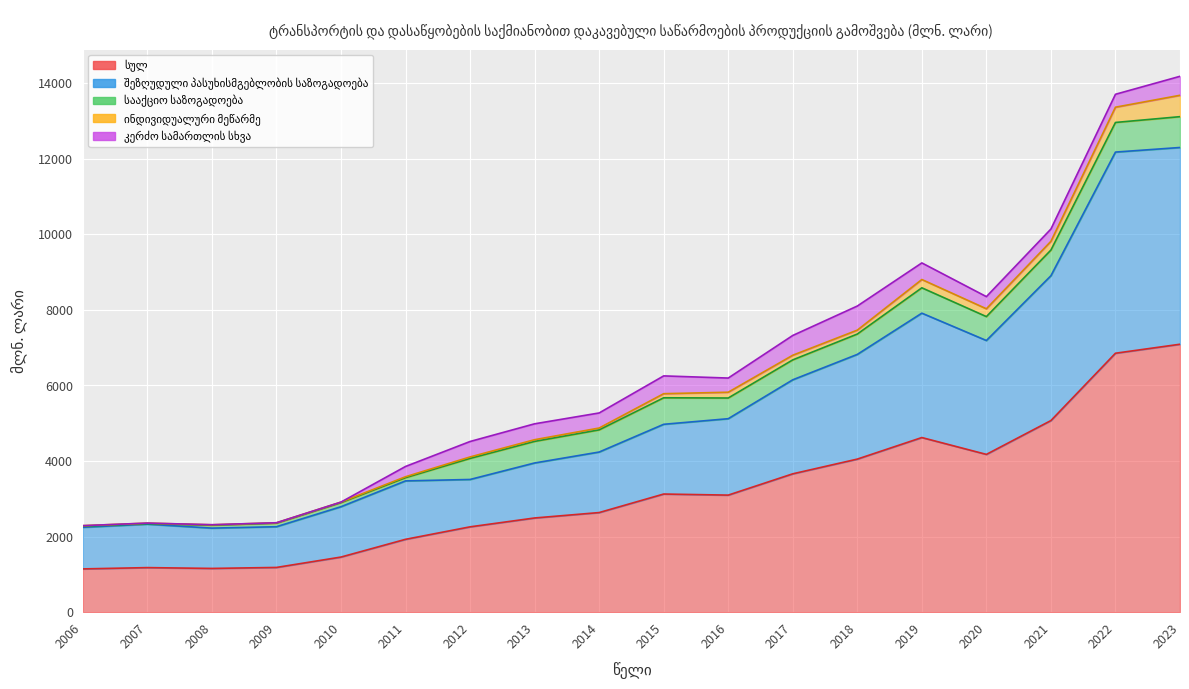

What is the maximum value for ინდივიდუალური მეწარმე?

565.7